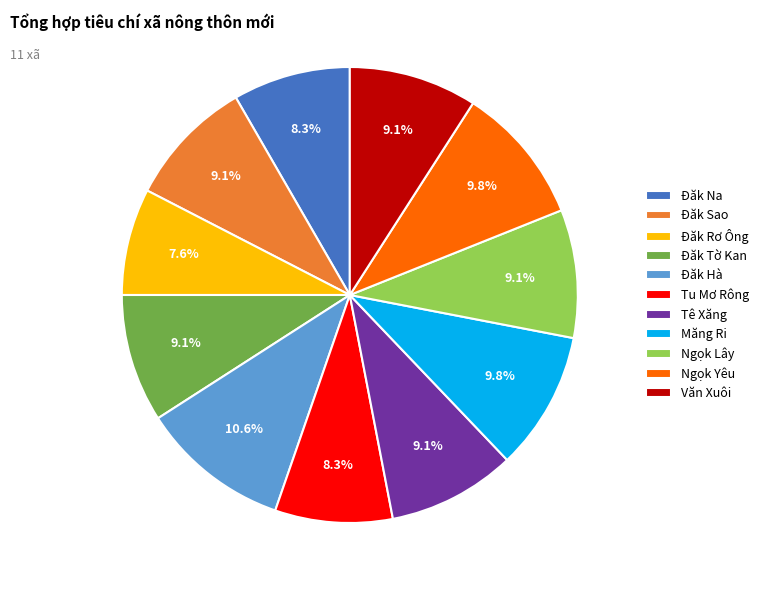

Is there any slice that represents more than half of the pie?

No